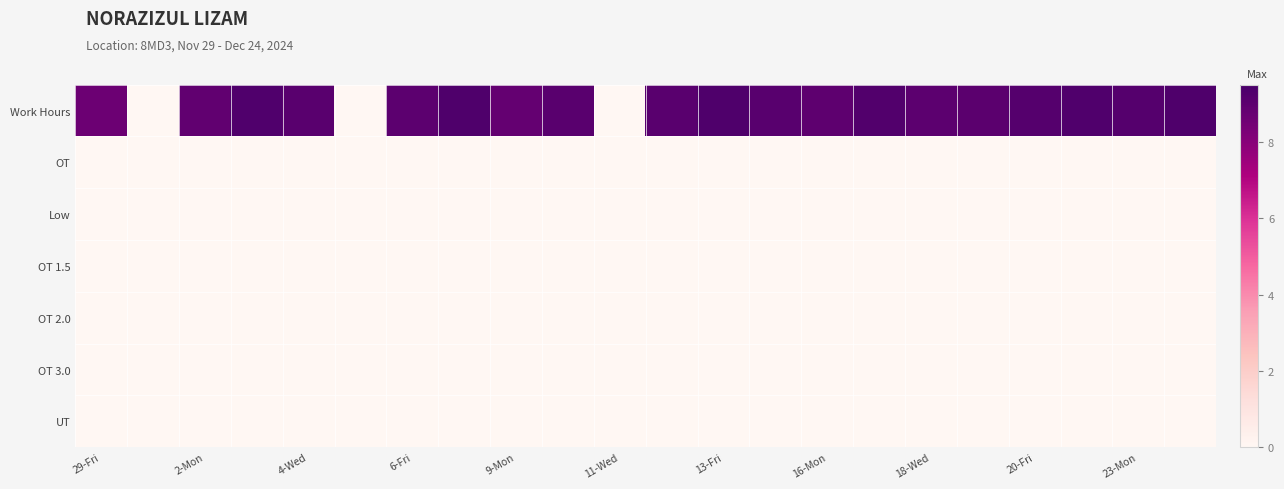

Which series has the largest range (max minus min)?

Work Hours